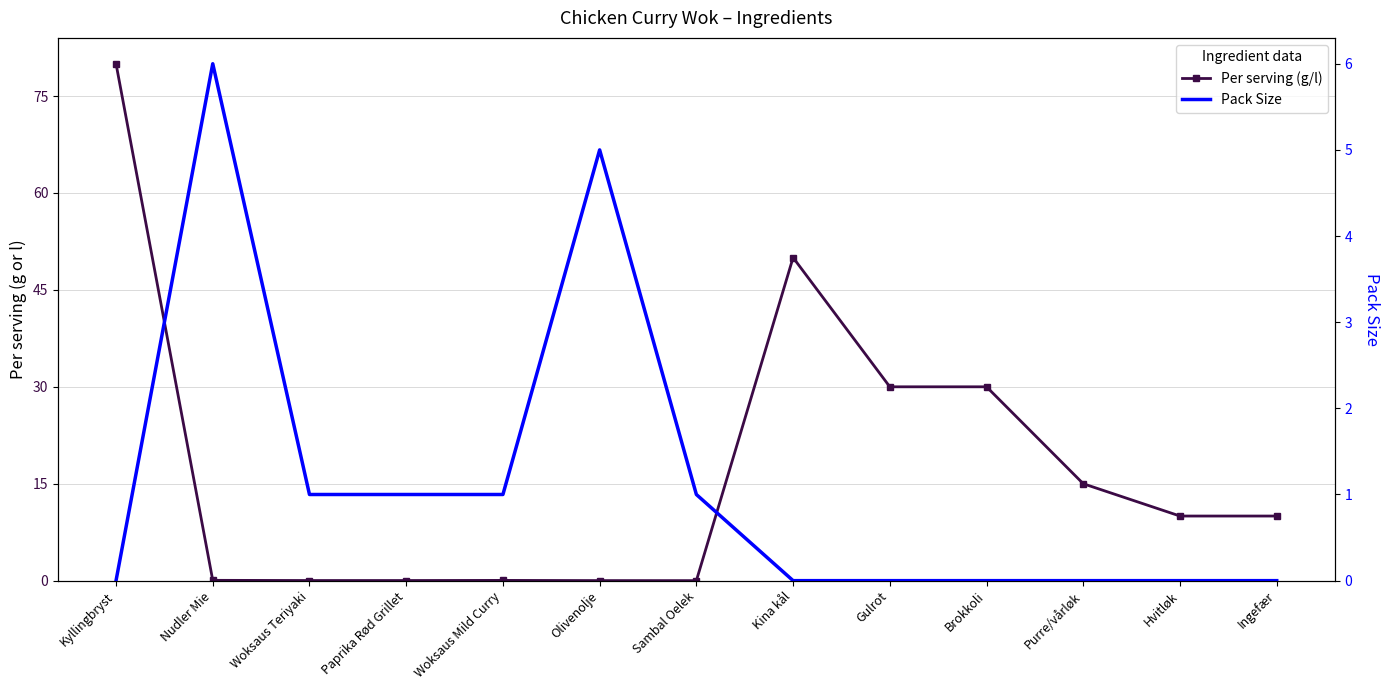

The Per serving (g/l) series shows 21.5 at Purre/vårløk. True or false?

False